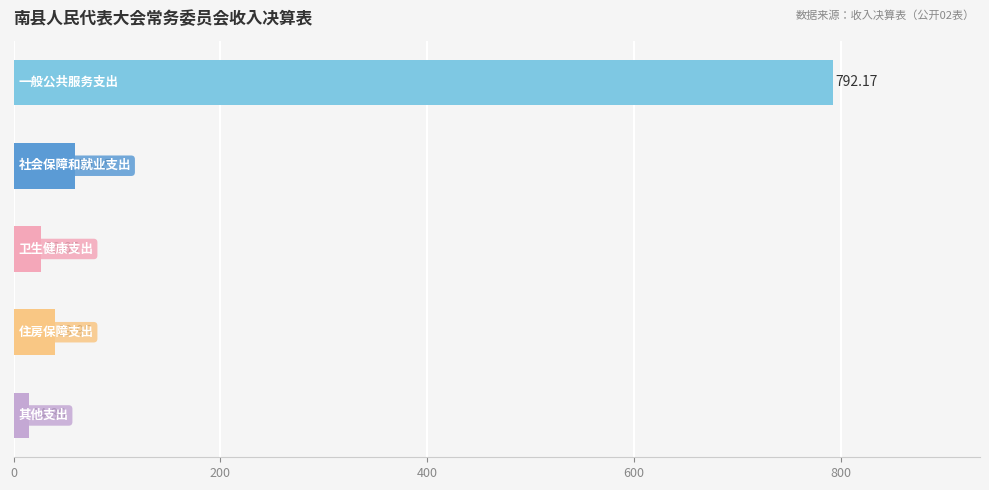

What is the difference between the maximum and second lowest values?

765.5